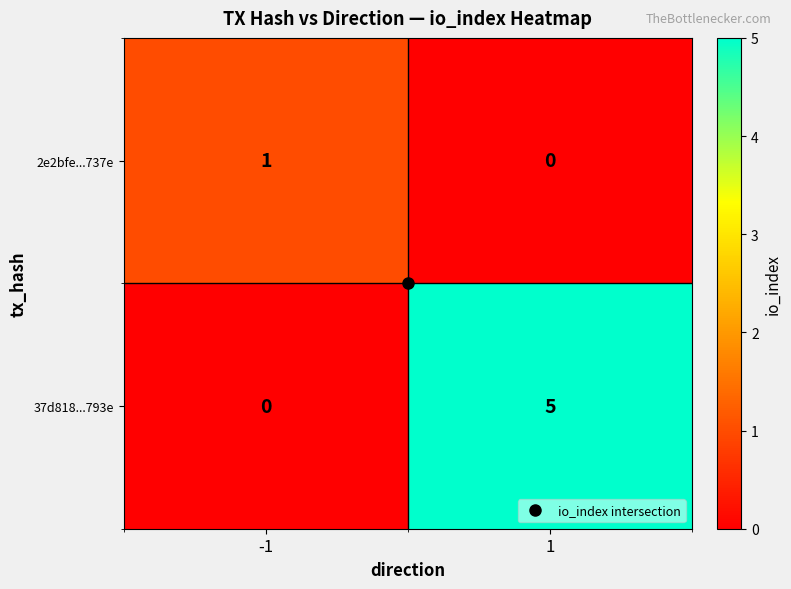

At 1, list the series in order from smallest to largest.

2e2bfe...737e, 37d818...793e